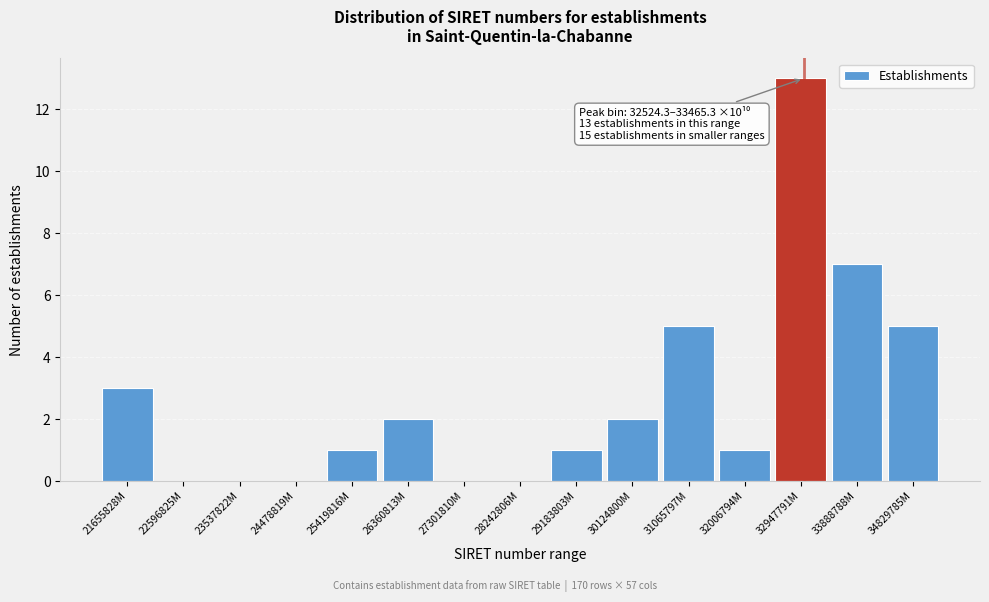

Reading left to right, list all the values displayed in this chart.

21655828M=3	22596825M=0	23537822M=0	24478819M=0	25419816M=1	26360813M=2	27301810M=0	28242806M=0	29183803M=1	30124800M=2	31065797M=5	32006794M=1	32947791M=13	33888788M=7	34829785M=5